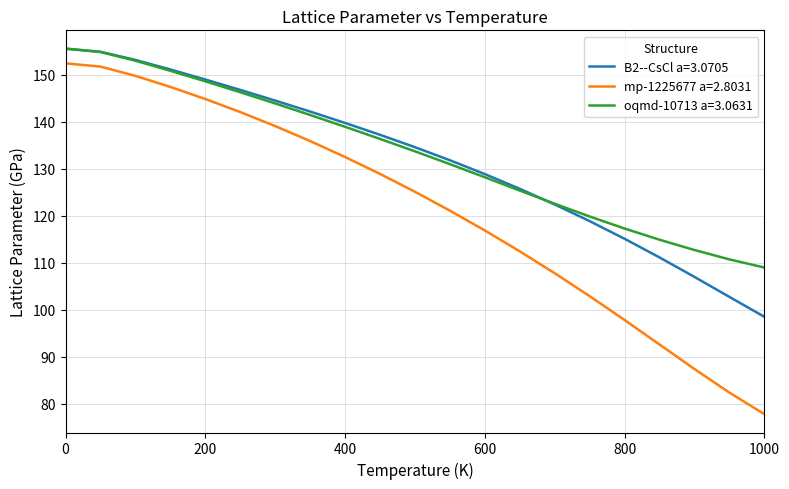

True or false: mp-1225677 a=2.8031 has more than 2 points higher than both neighbors.

False